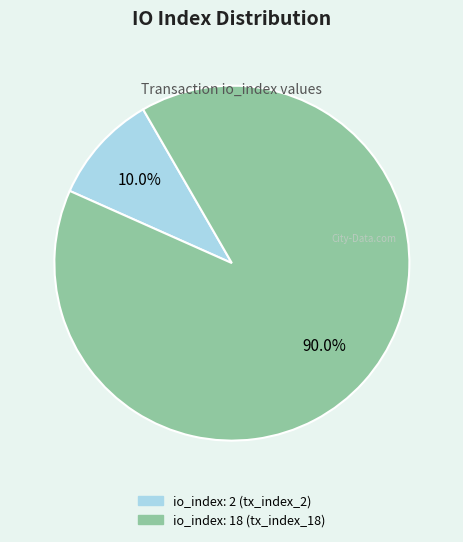

To the nearest percent, what is the average slice percentage?

50%